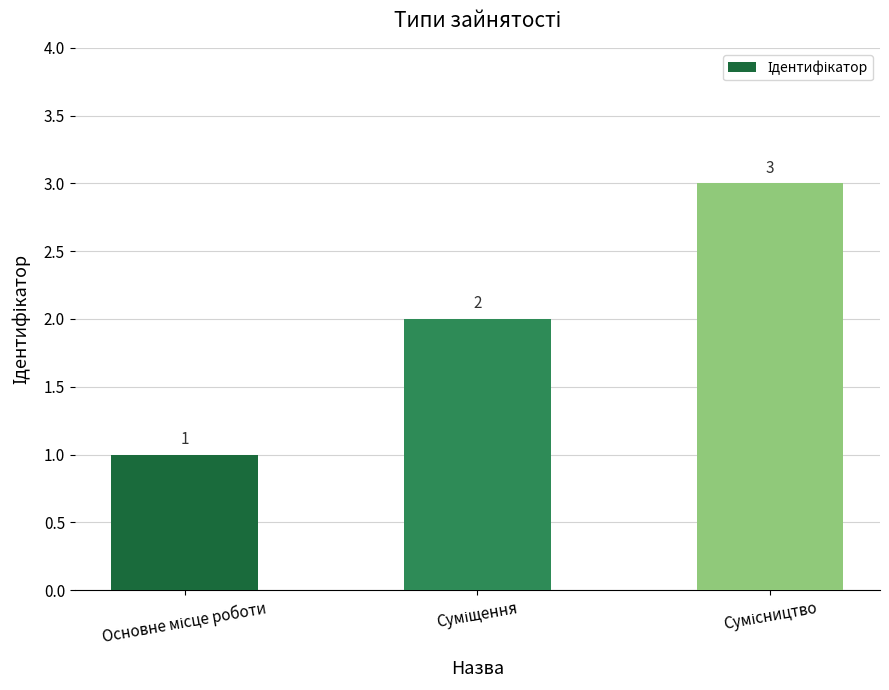

What is the greatest value displayed?

3